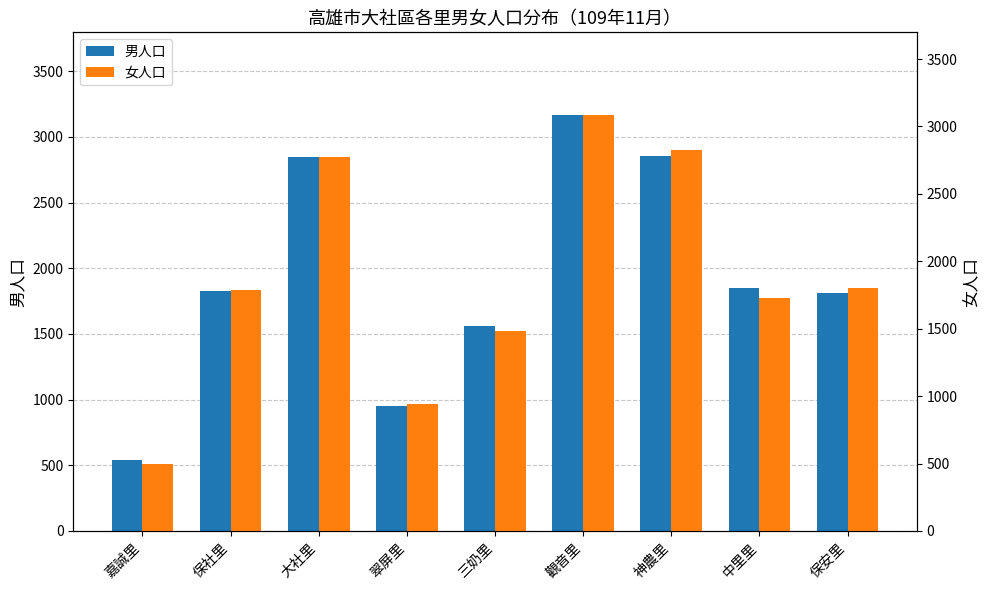

At which label does 男人口 first exceed 1830?

大社里